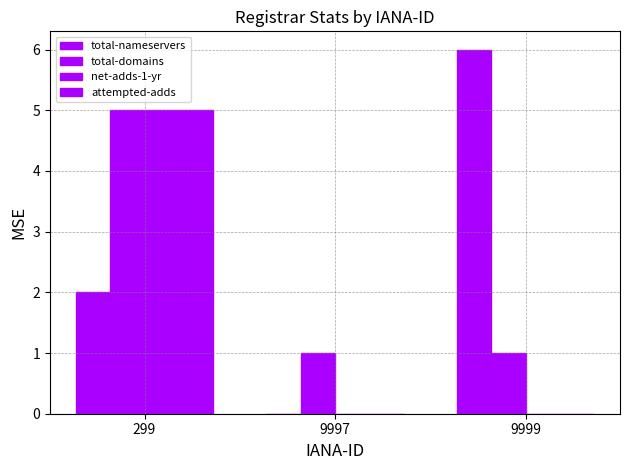

Is it true that total-domains equals 5 at 299?

True